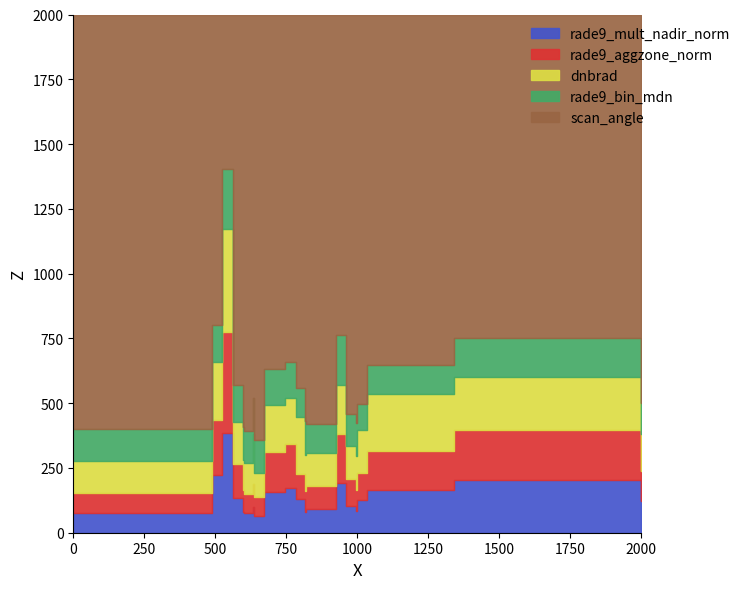

True or false: rade9_mult_nadir_norm has a value of 1.1 at 103760.

False